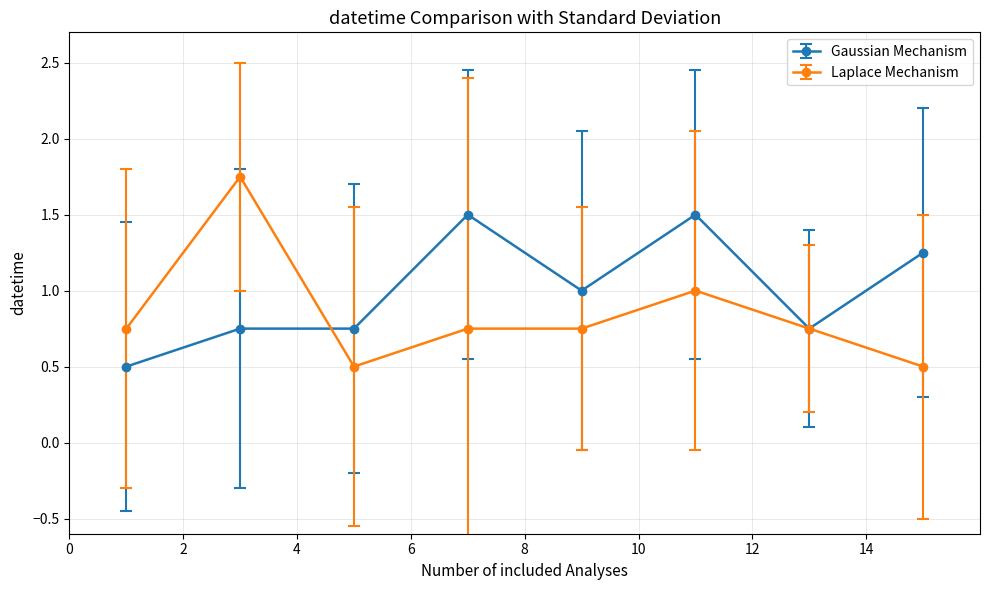

What is the value of the Laplace Mechanism point at the 3rd from the left?

0.5